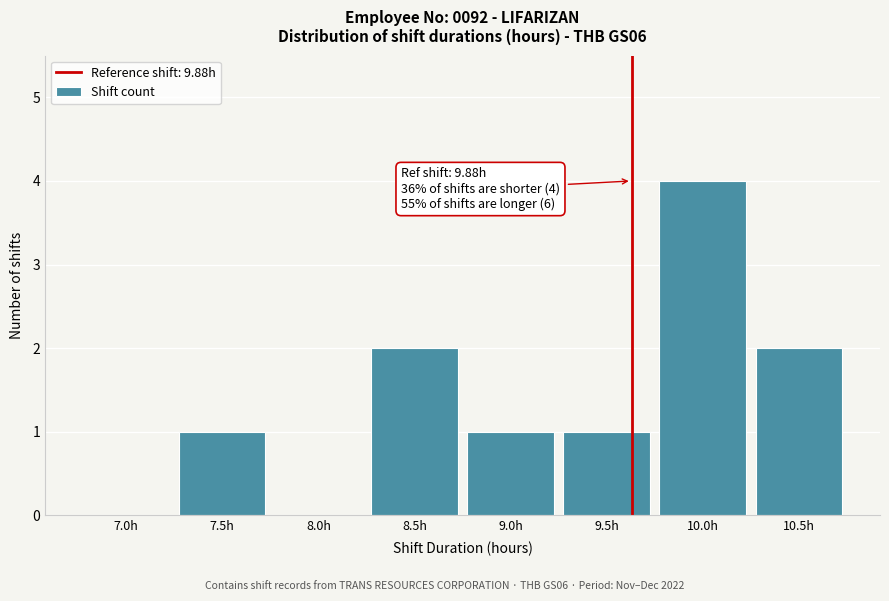

Reading right to left, extract all data points from this chart.

10.5h=2	10.0h=4	9.5h=1	9.0h=1	8.5h=2	8.0h=0	7.5h=1	7.0h=0